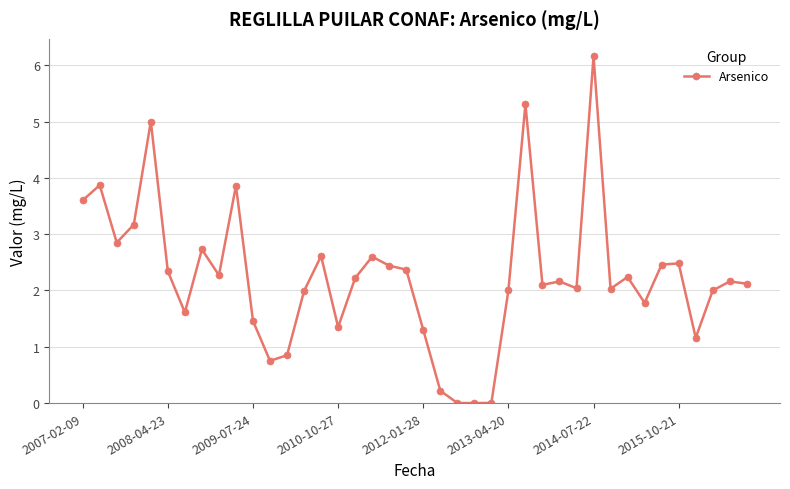

Is this an area chart (filled region under the line)?

No